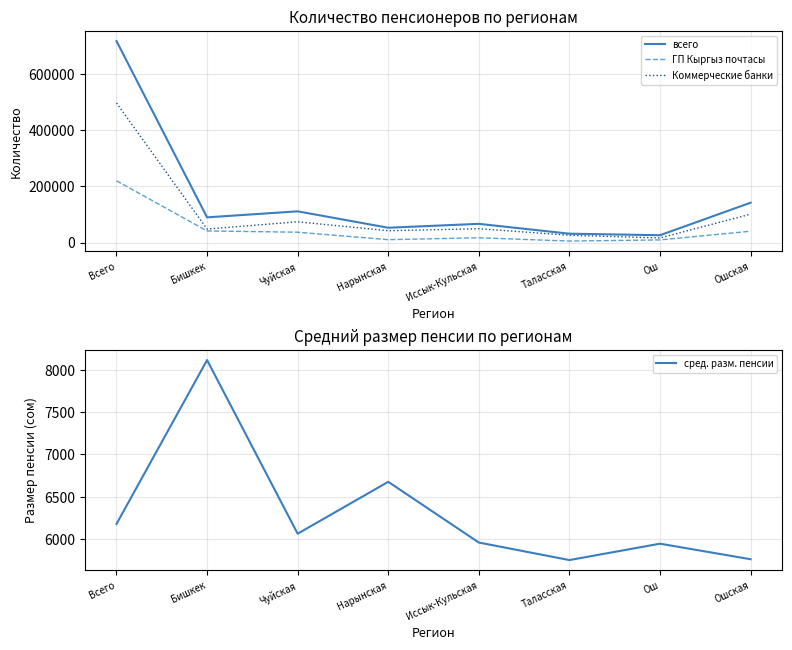

Does the chart have visible grid lines?

Yes